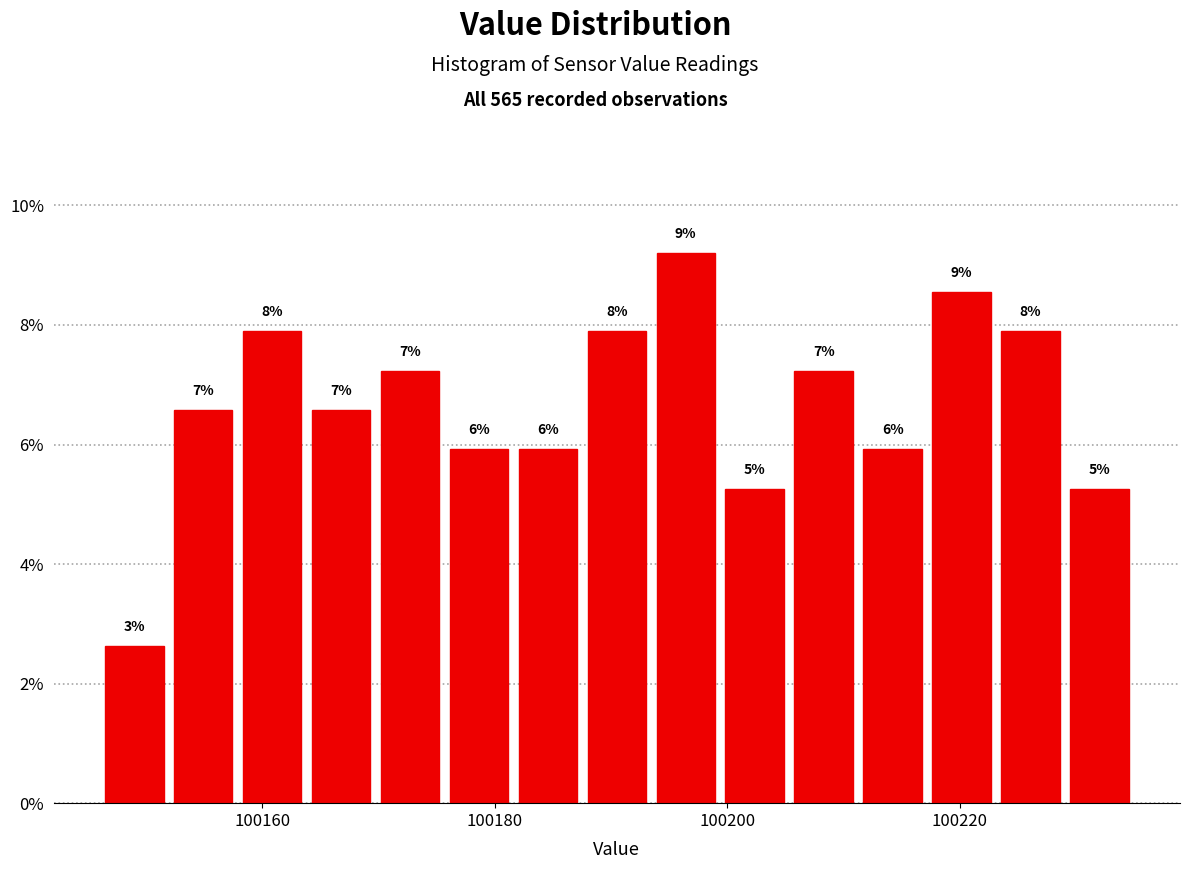

Around what value on the x-axis is the tallest bar? Give the approximate position of its centre, as read against the axis.

100196